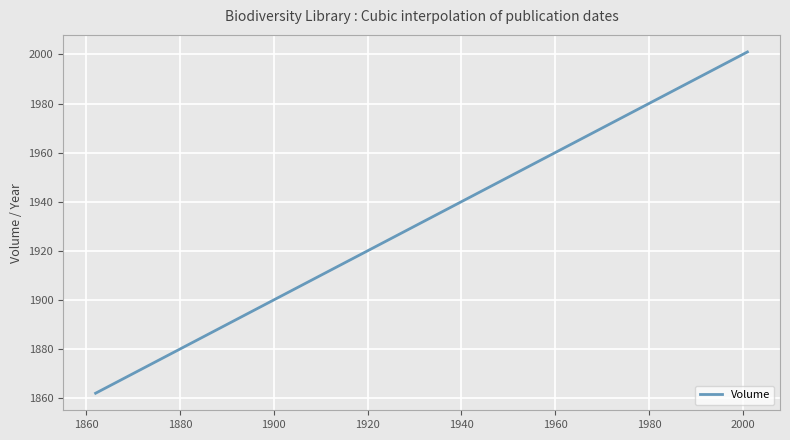

What is the difference between the second highest and second lowest values?

138.1